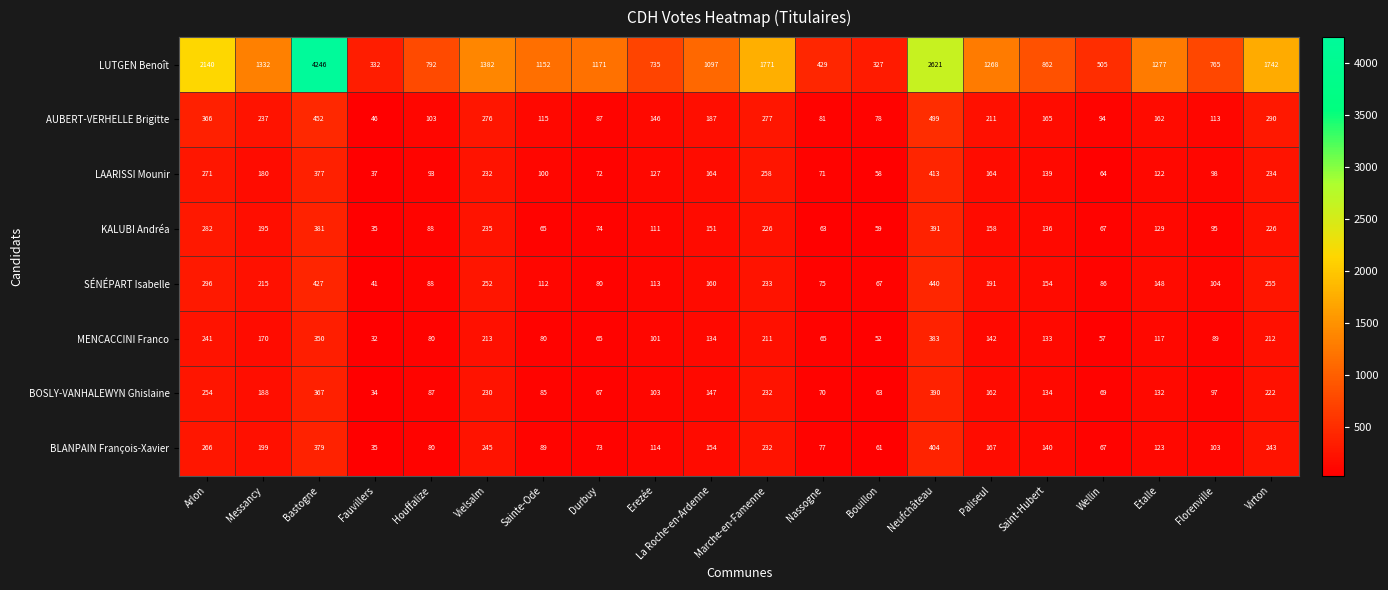

Is it true that LUTGEN Benoît equals 1382 at Vielsalm?

True